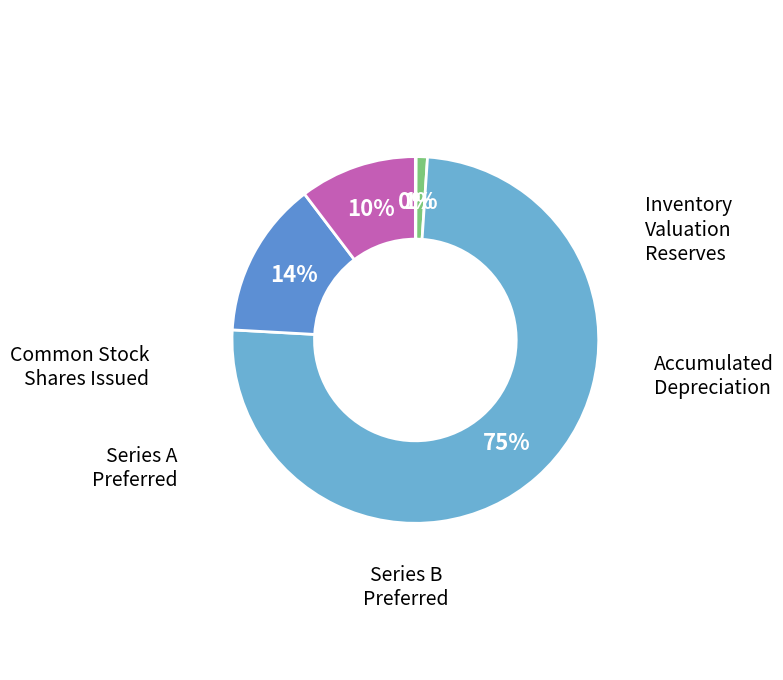

How many slices are in this pie chart?

5